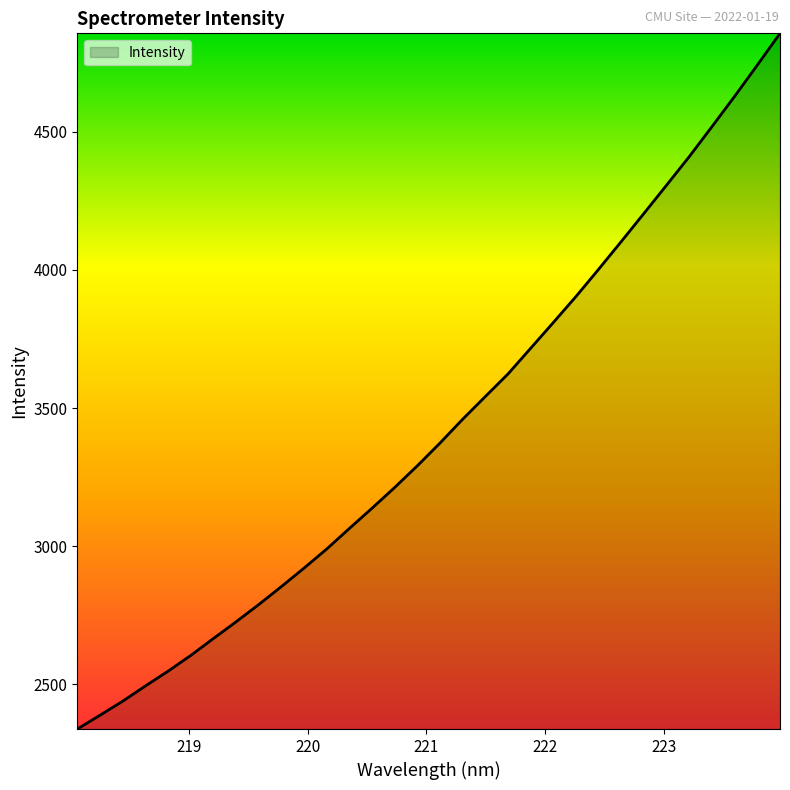

What is the difference between the maximum and minimum values?

2519.8